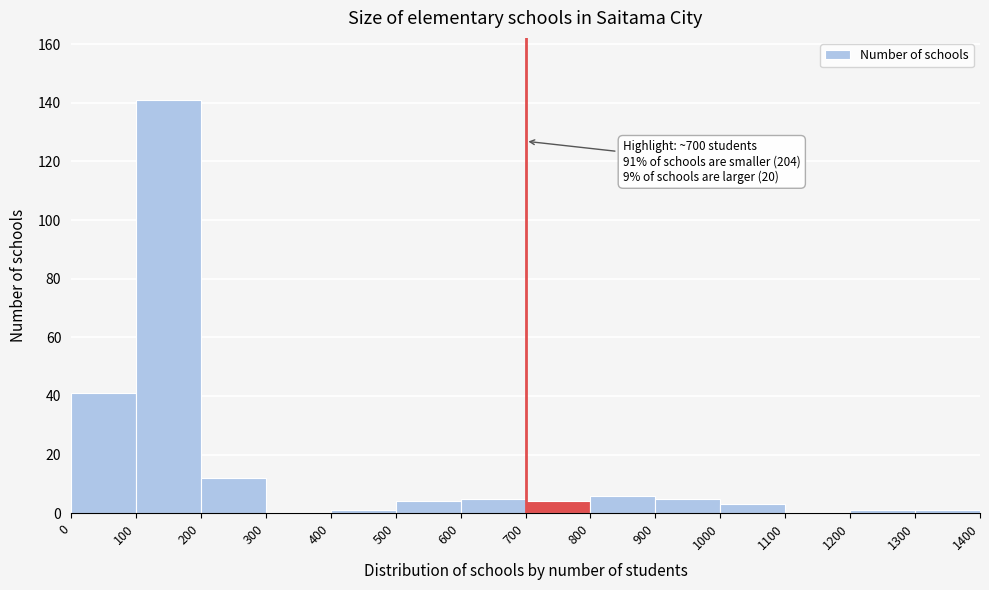

Which range on the x-axis has the tallest bar?

100 to 200